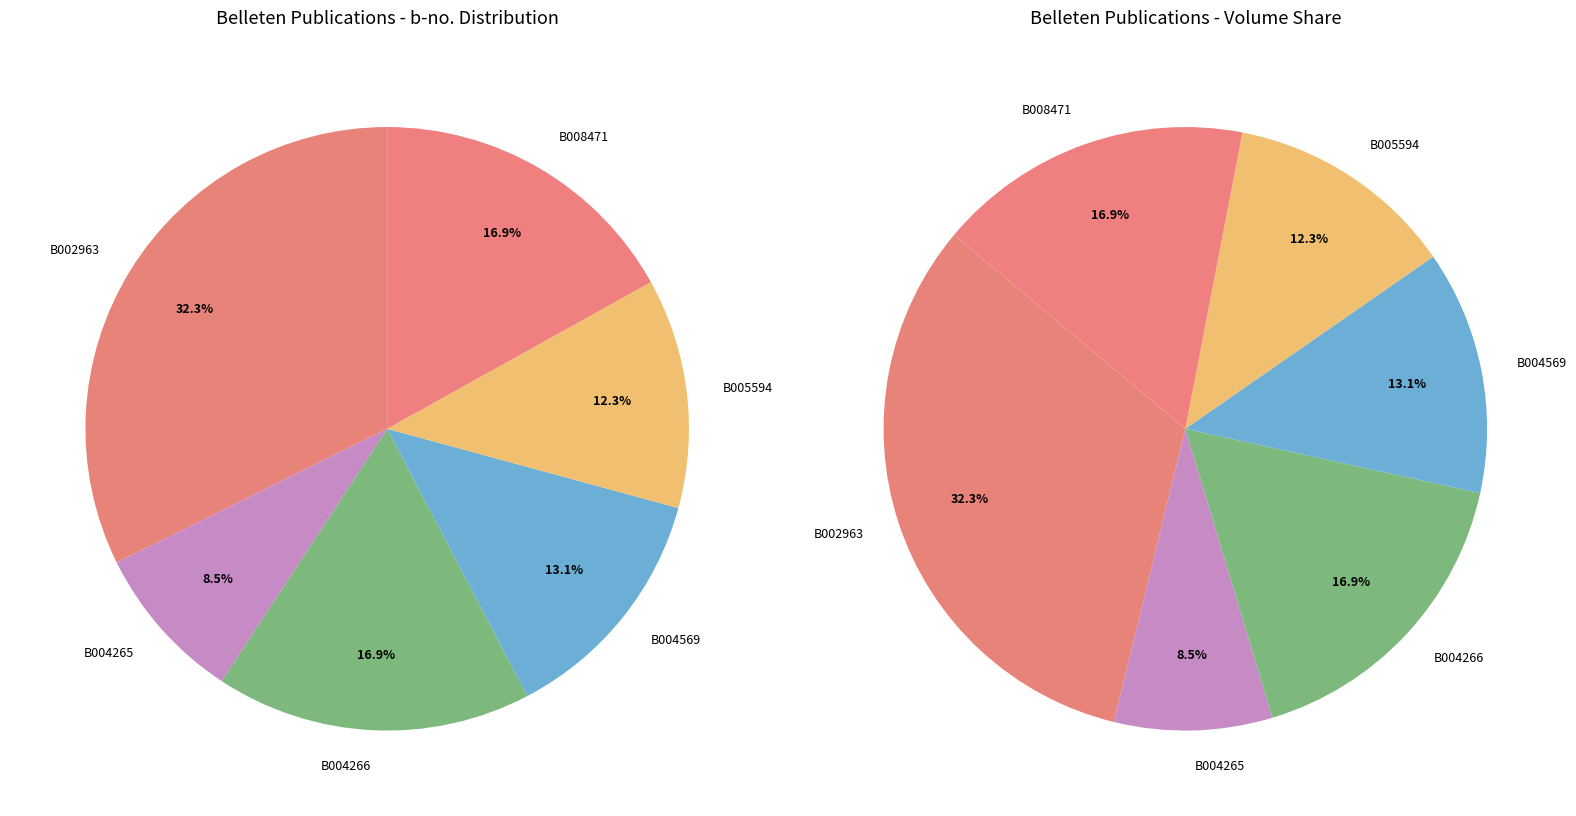

Which slice is the largest?

B002963